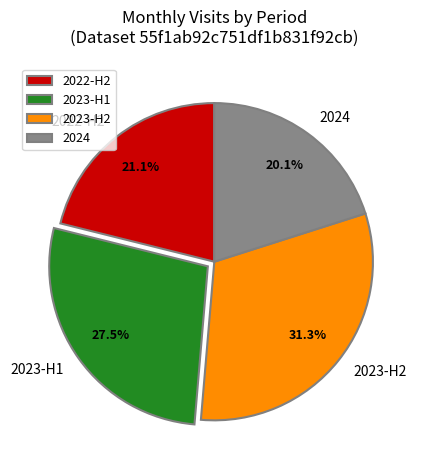

To the nearest percent, what is the difference between the largest and smallest slice percentages?

11%